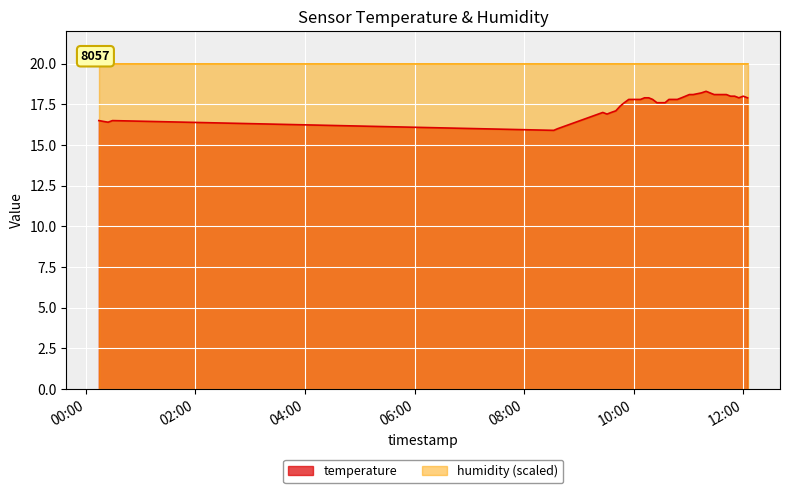

What is the value of the 11th point from the left?

17.6